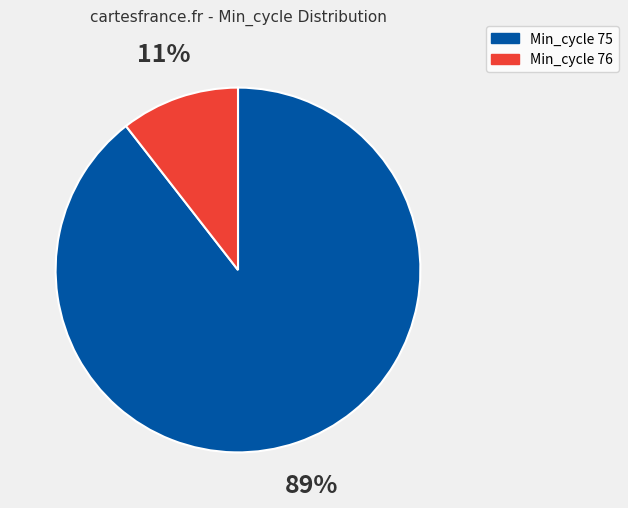

To the nearest percent, what is the average slice percentage?

50%